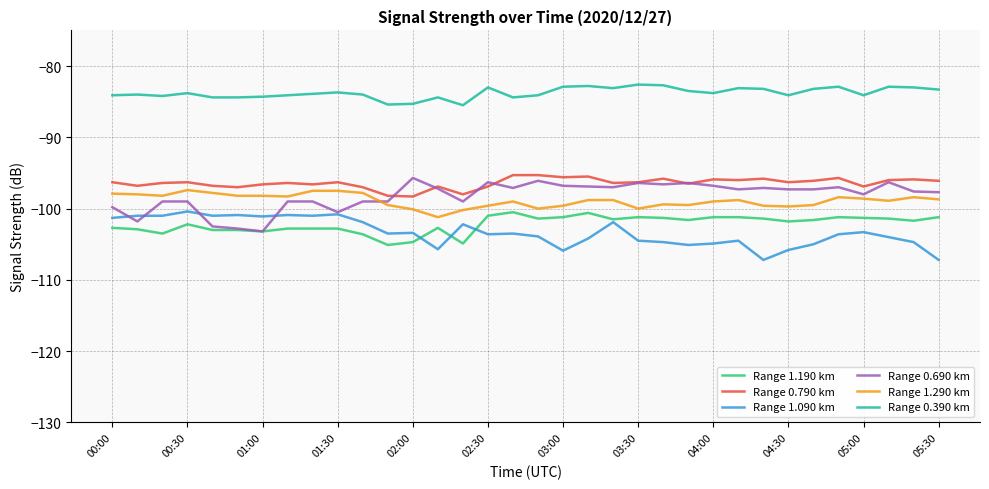

True or false: Range 0.390 km and Range 1.290 km cross at least once.

False